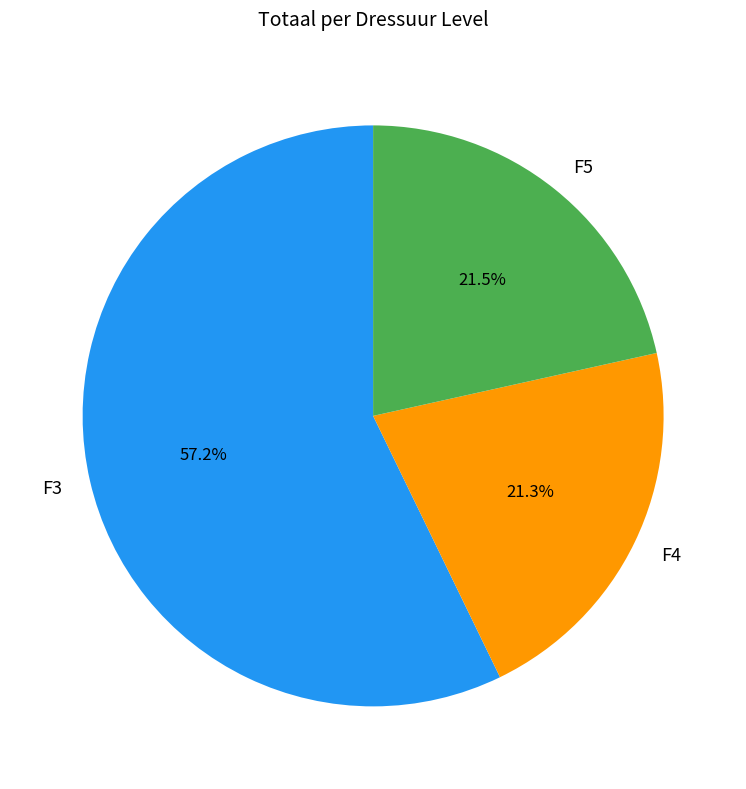

Which slice is the largest?

F3